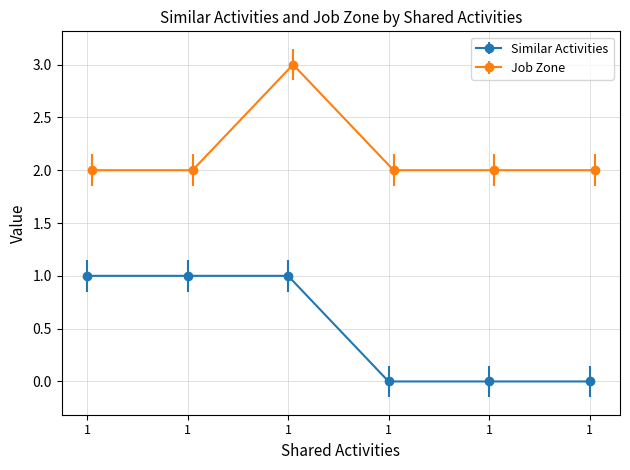

What is the sum of all Similar Activities values?

3